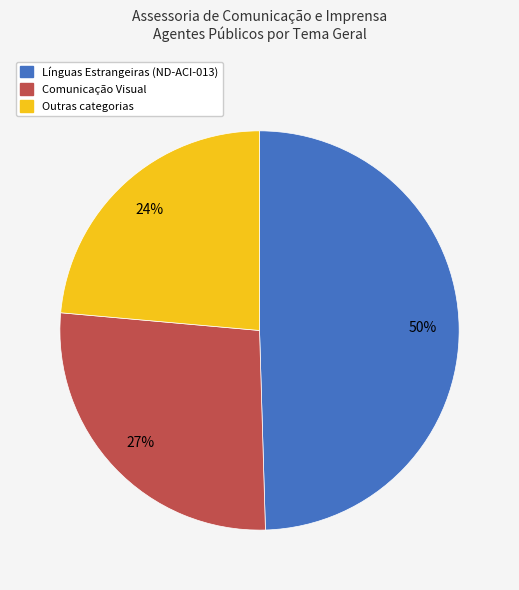

Is it true that Outras categorias is 13% of the pie?

False